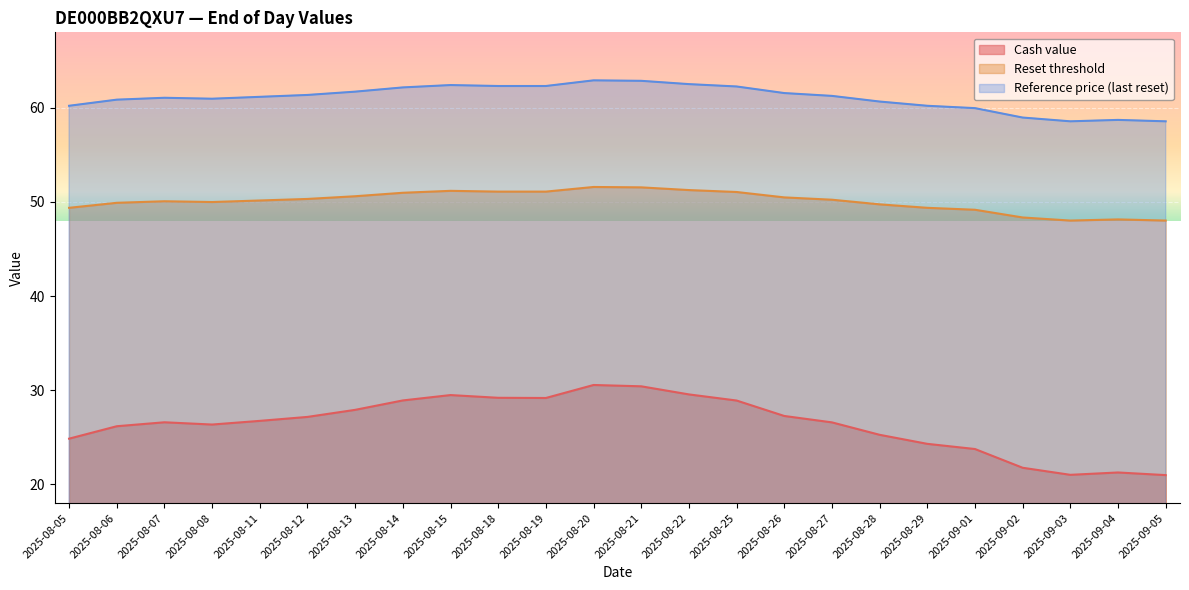

True or false: Cash value and Reset threshold intersect in this chart.

False